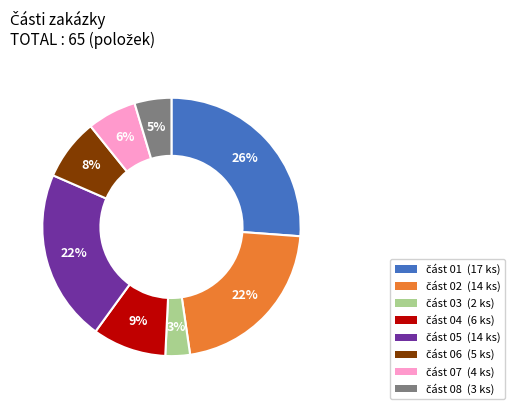

Does any single category account for the majority?

No